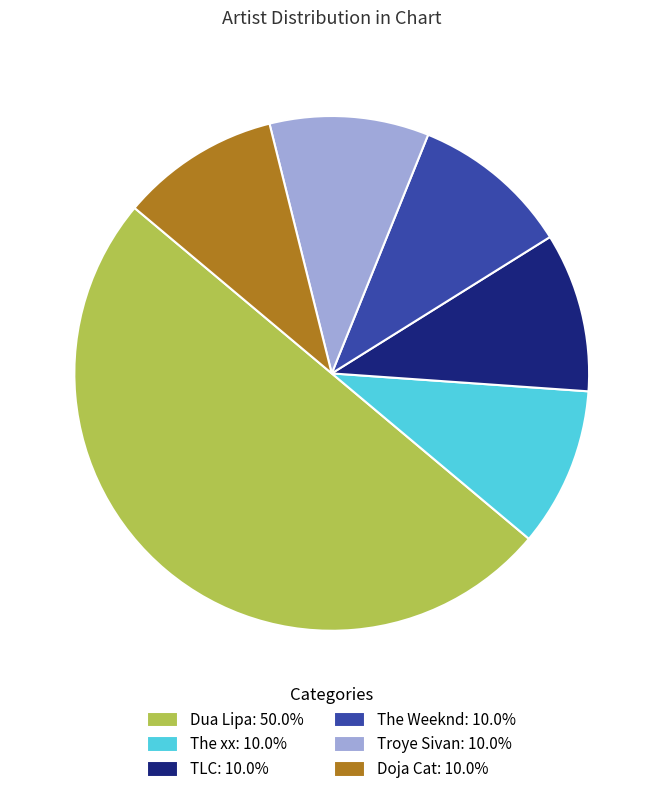

Approximately how many times larger is the value at Doja Cat: 10.0% compared to TLC: 10.0%?

1.0